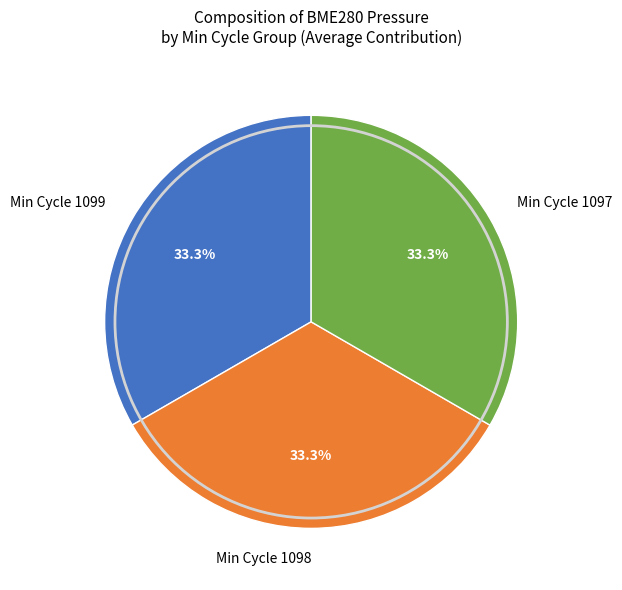

Combined, do Min Cycle 1098 and Min Cycle 1099 account for over 50%?

Yes